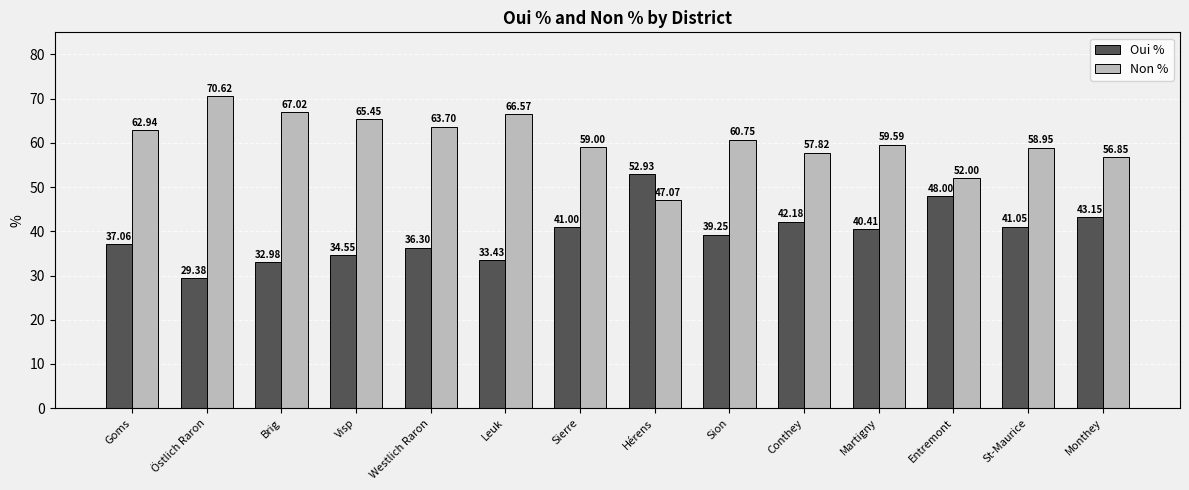

At which category does the chart reach its minimum across all series?

Östlich Raron